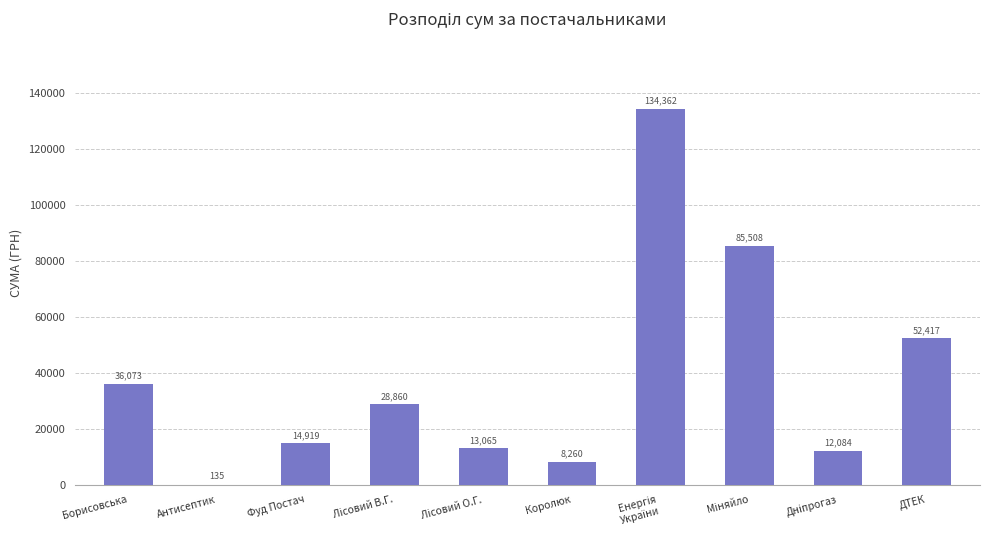

Count the number of categories in the chart.

10